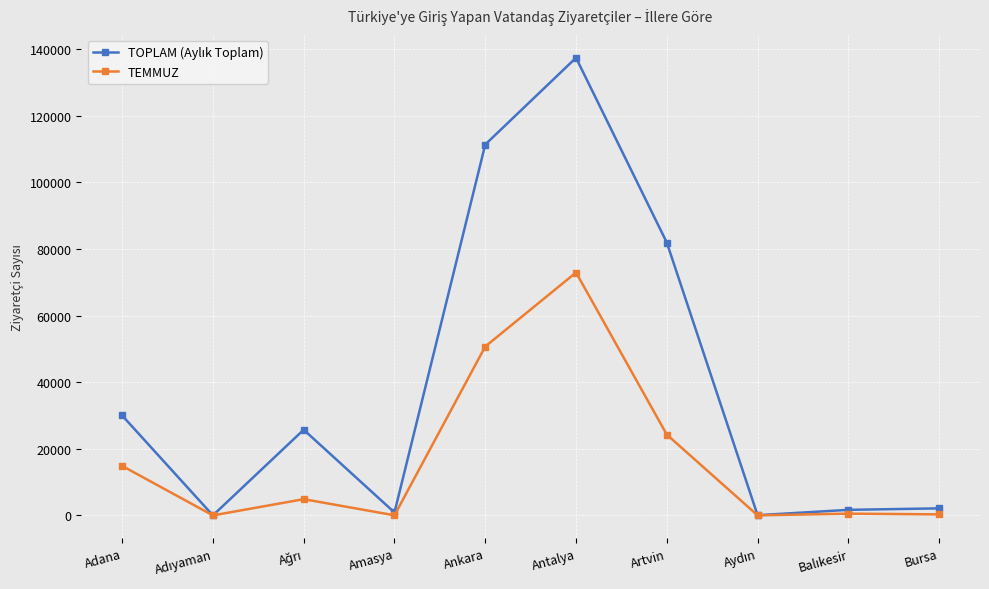

Read the TEMMUZ value at Ankara, to the nearest 10.

50700